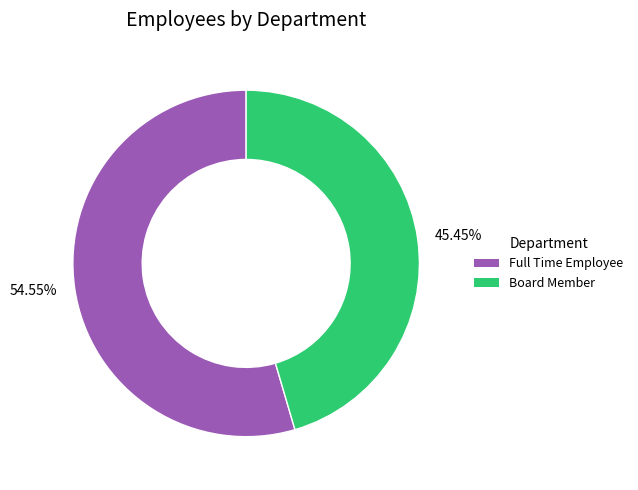

True or false: Full Time Employee accounts for 55% of the total.

True